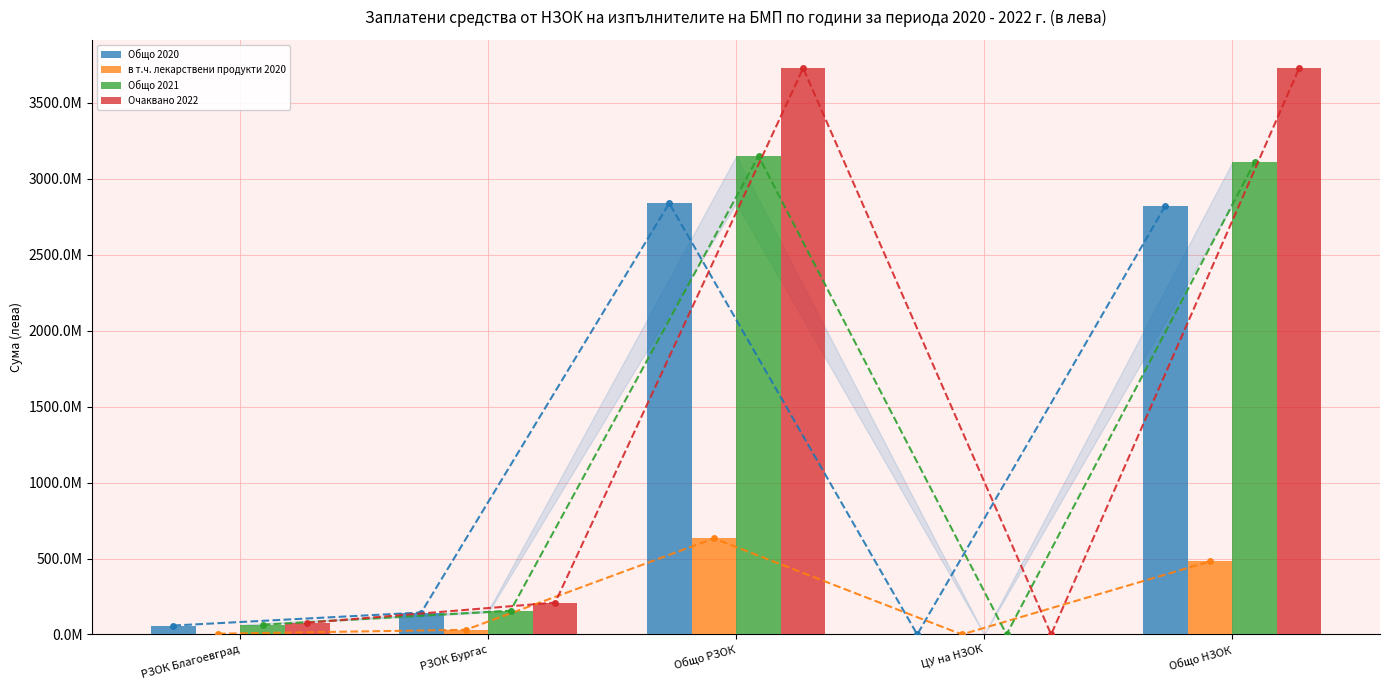

Read the Очаквано 2022 value at Общо РЗОК.

3728400799.9